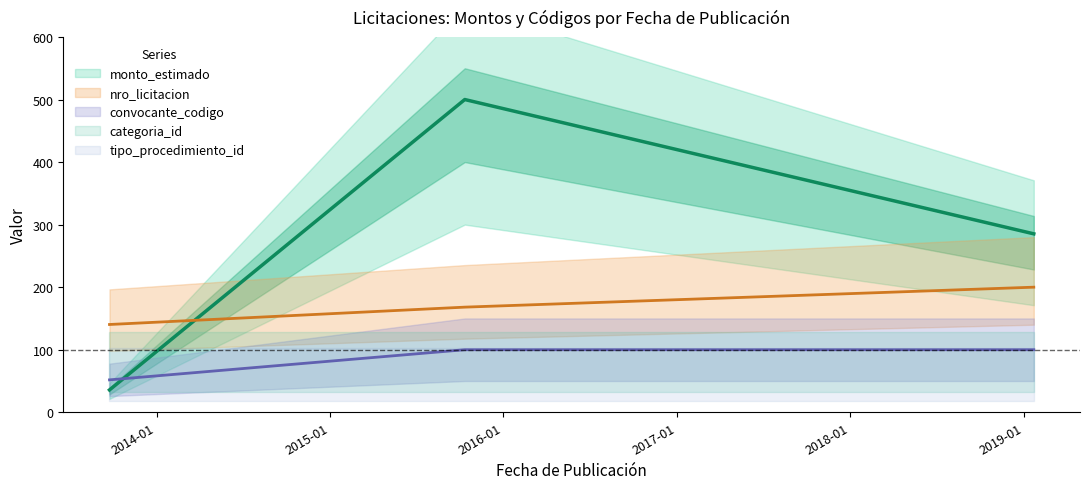

How many data points in monto_estimado are above 285?

2